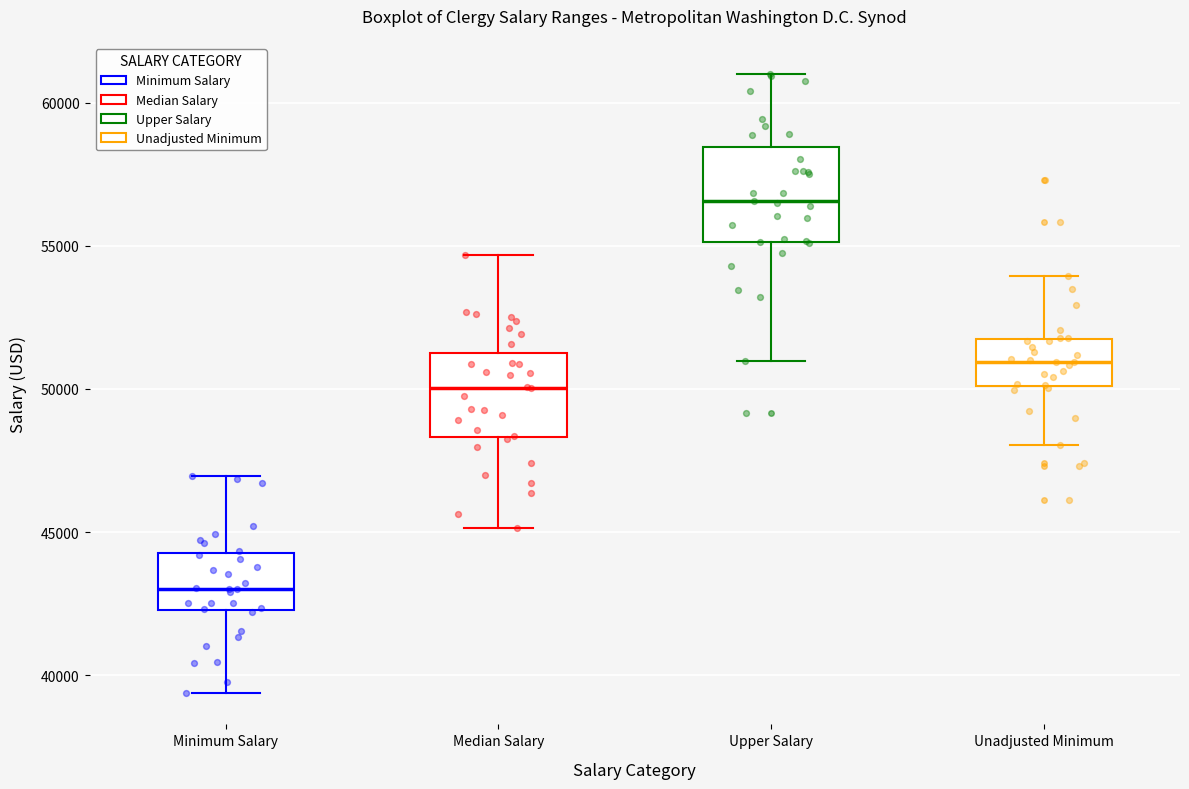

Where is the lower edge of the box for Minimum Salary on the y-axis? The values are not printed on the chart, so give them approximately, as read against the axis.

42500